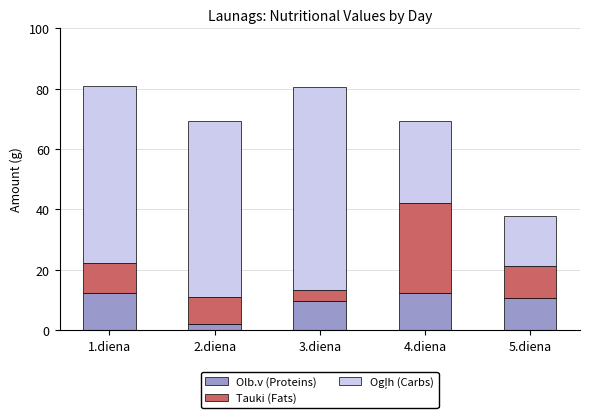

True or false: Olb.v (Proteins) has a value of 4.1 at 4.diena.

False